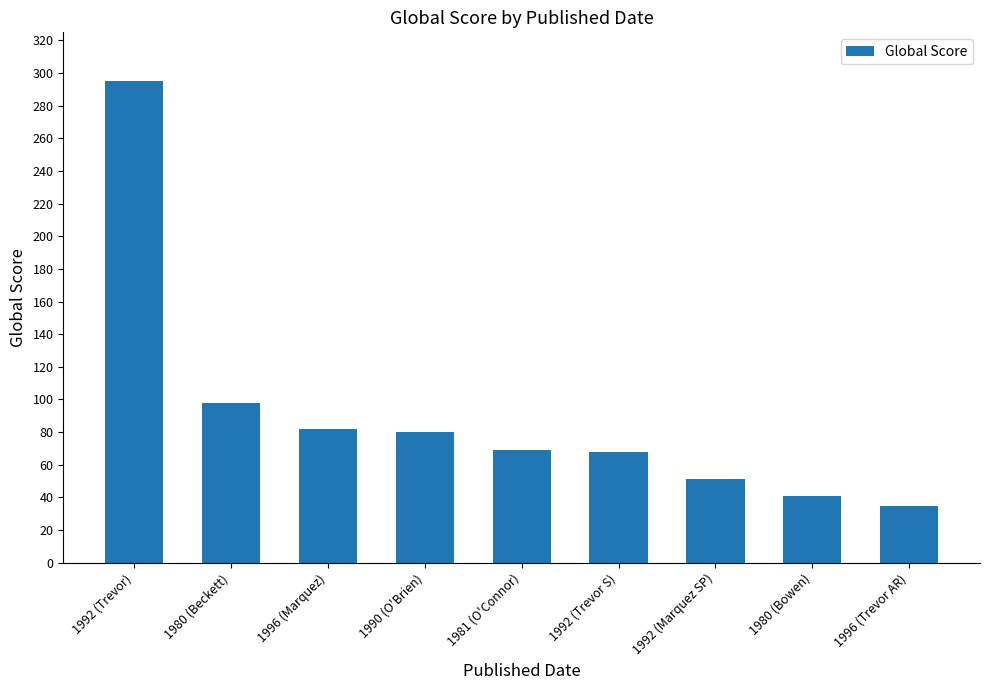

What value does the data have at 1992 (Marquez SP)?

51